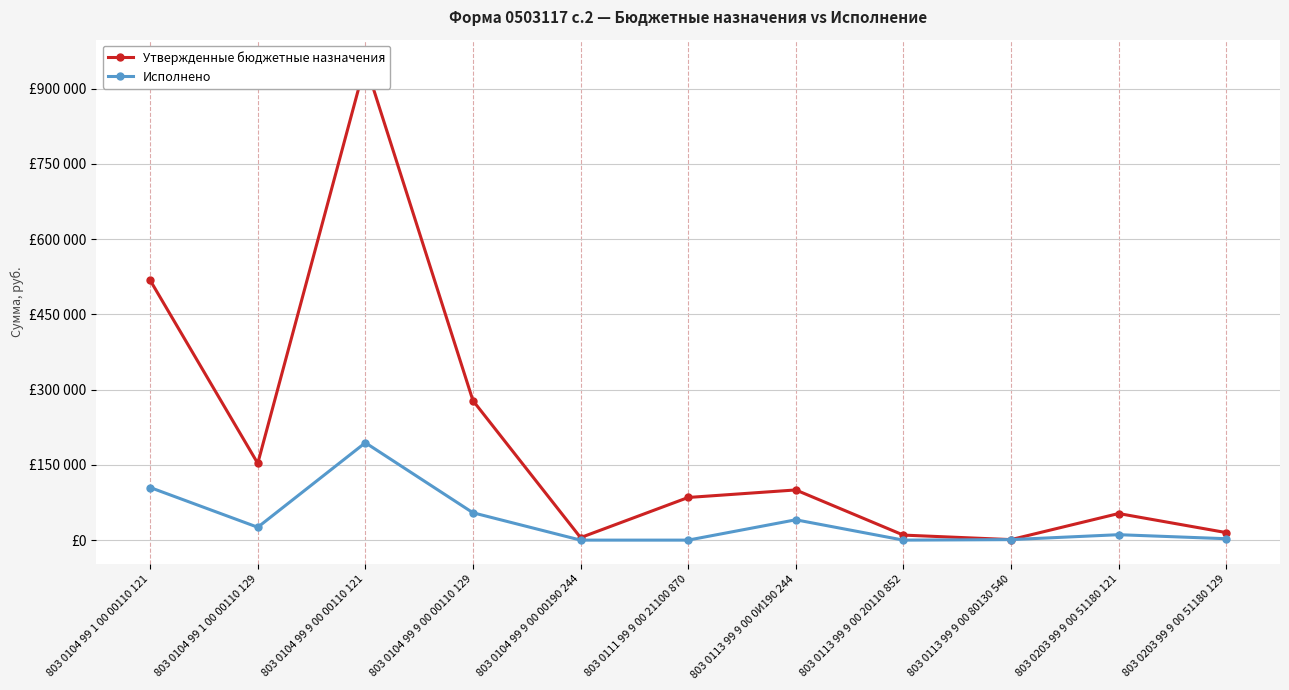

What is the difference between the maximum and minimum values in the Утвержденные бюджетные назначения series?

949000.0